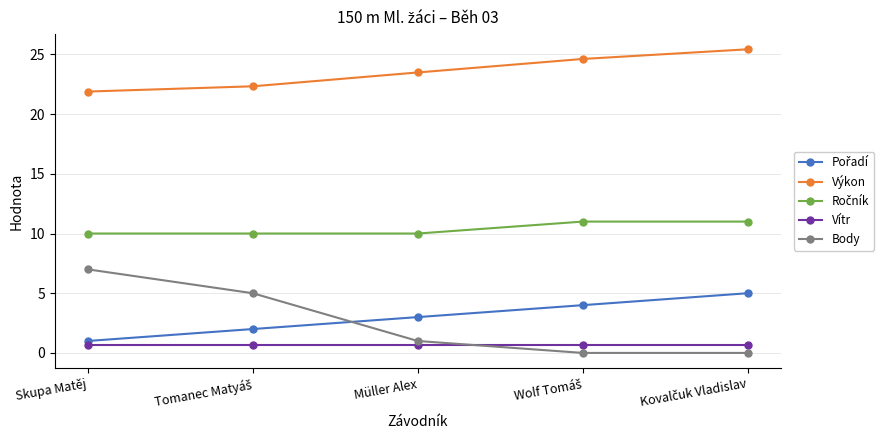

What is the value of the Body point at the 1st from the left?

7.0